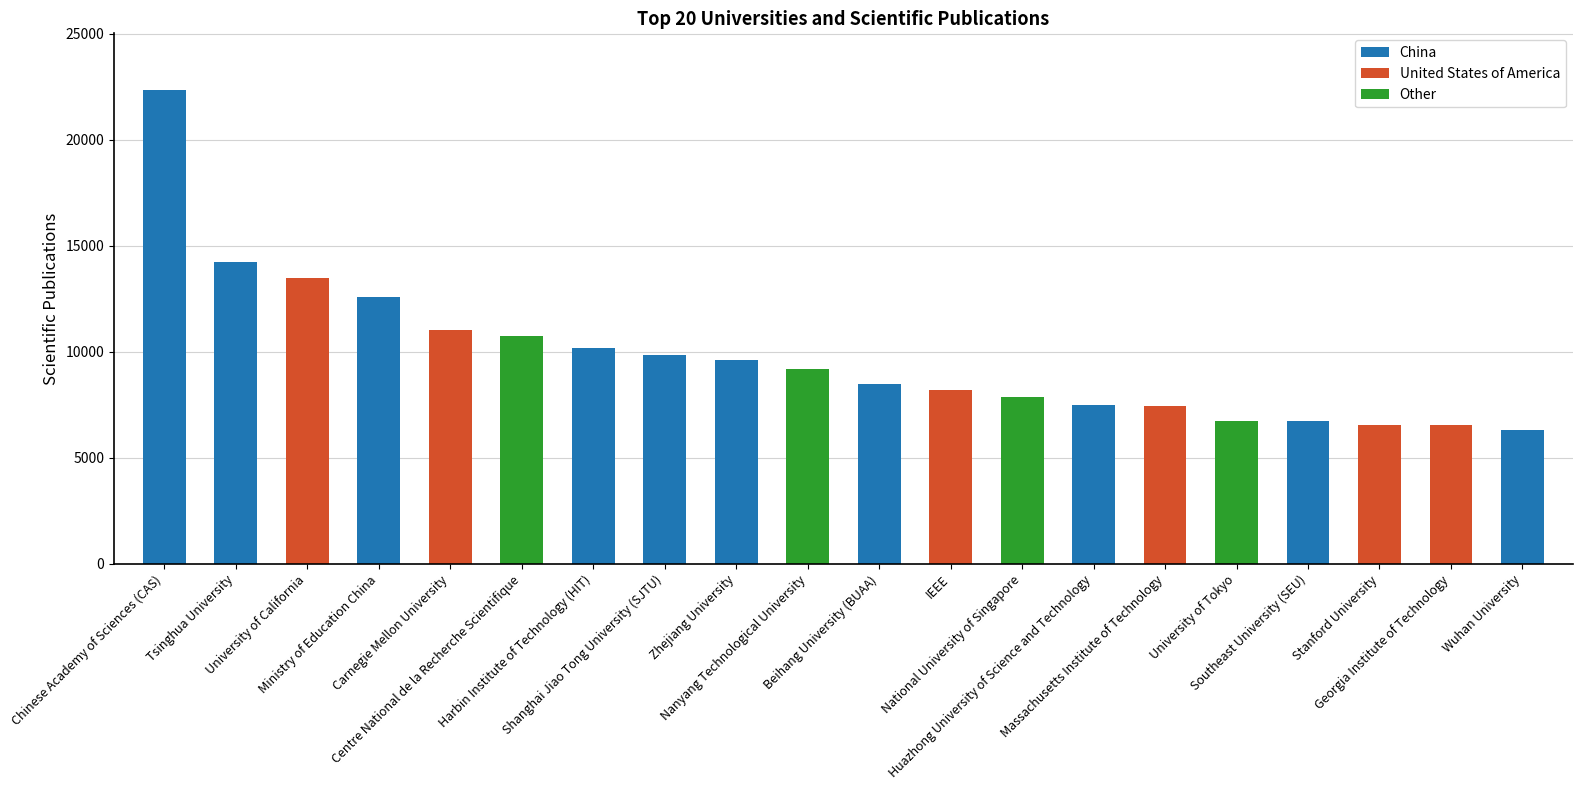

How many data points are less than 9195?

10